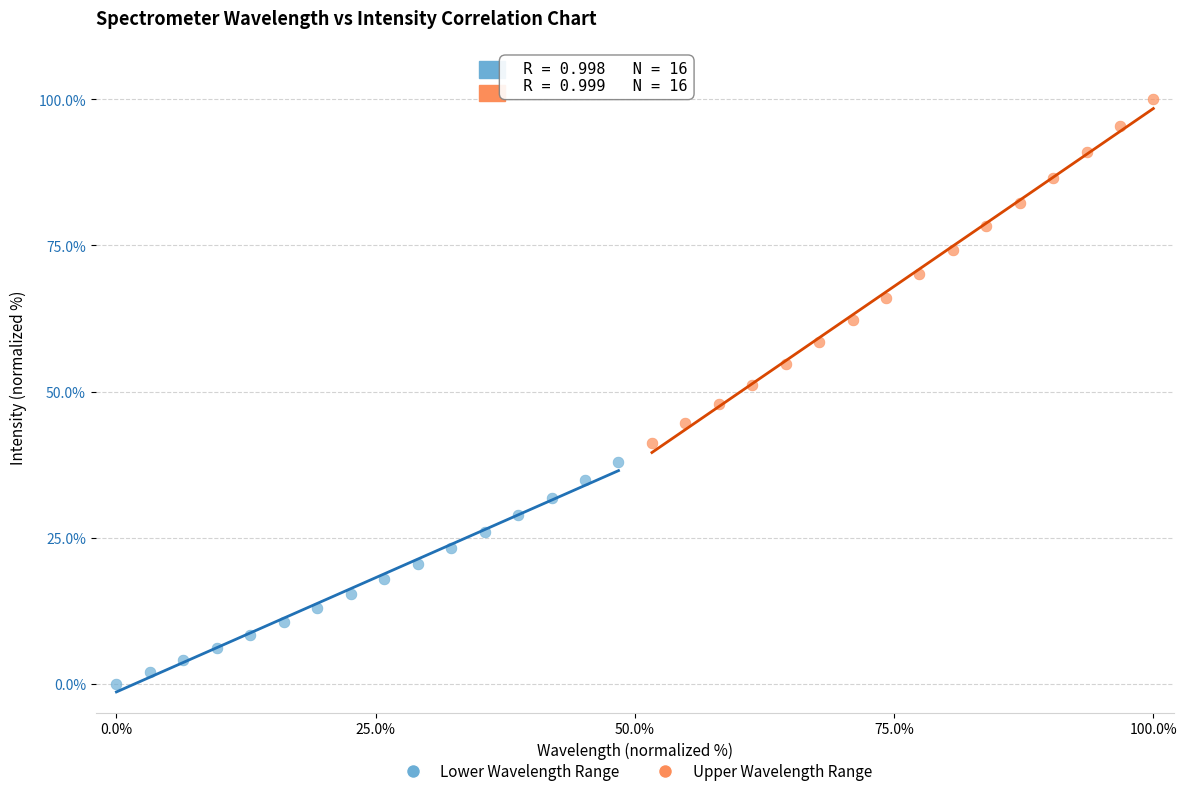

Which series has the widest spread of Y values?

Upper Wavelength Range